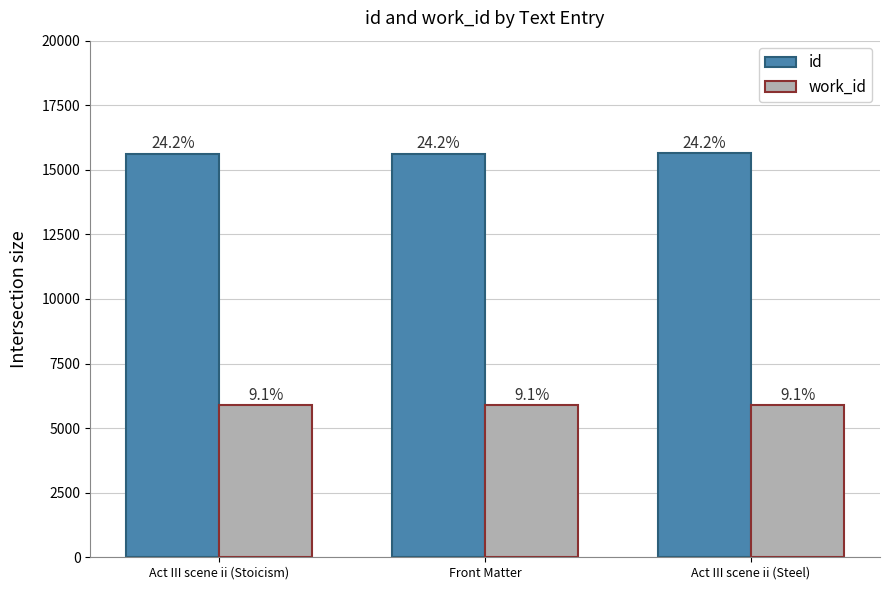

What is the value of the work_id bar at the 2nd from the left?

5877